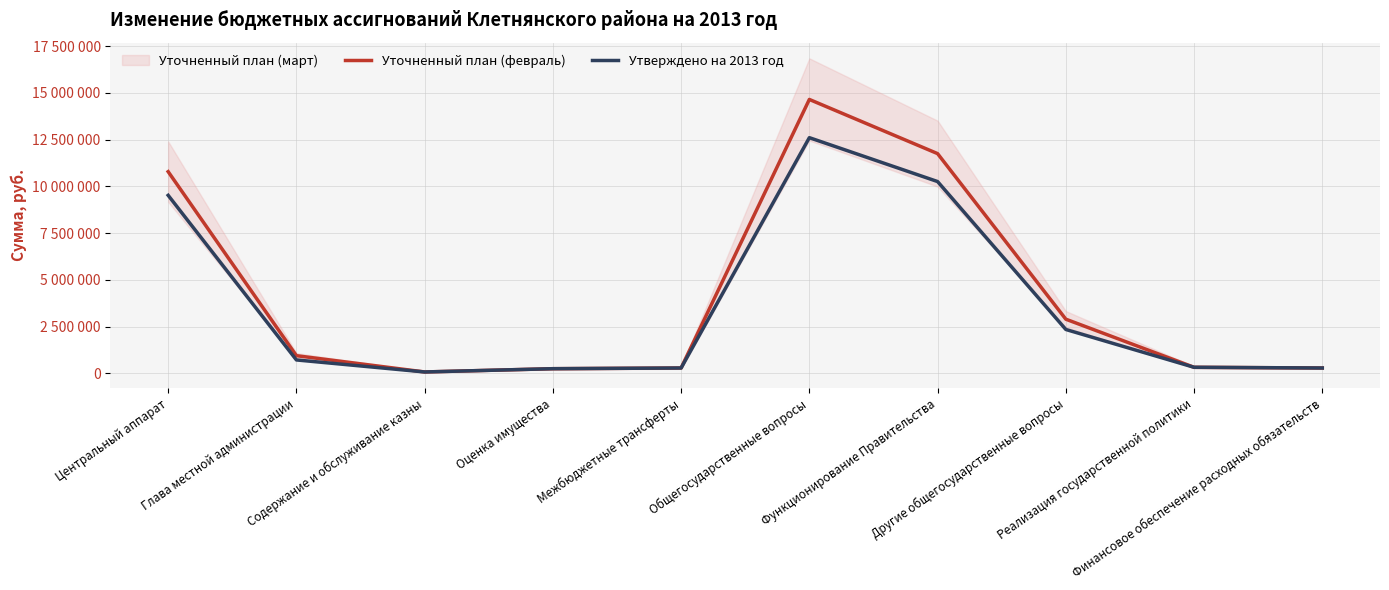

How many lines are shown in the chart?

2